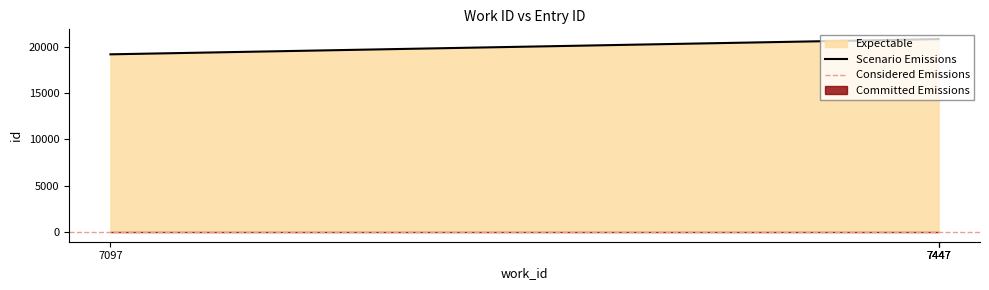

The value at 7447 is 8431. True or false?

False